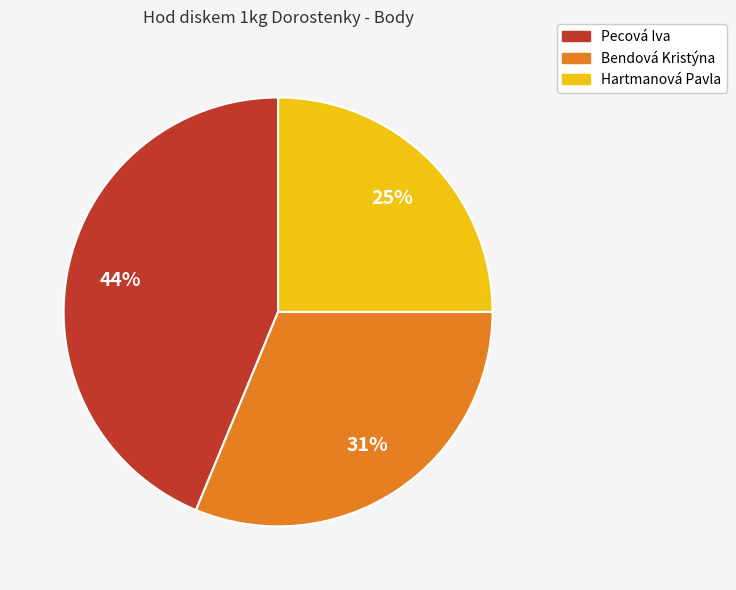

Which slice is the largest?

Pecová Iva